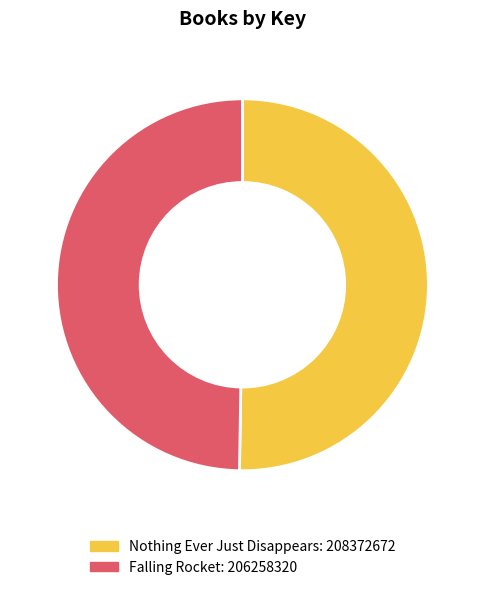

Do Nothing Ever Just Disappears and Falling Rocket together represent more than half of the pie?

Yes